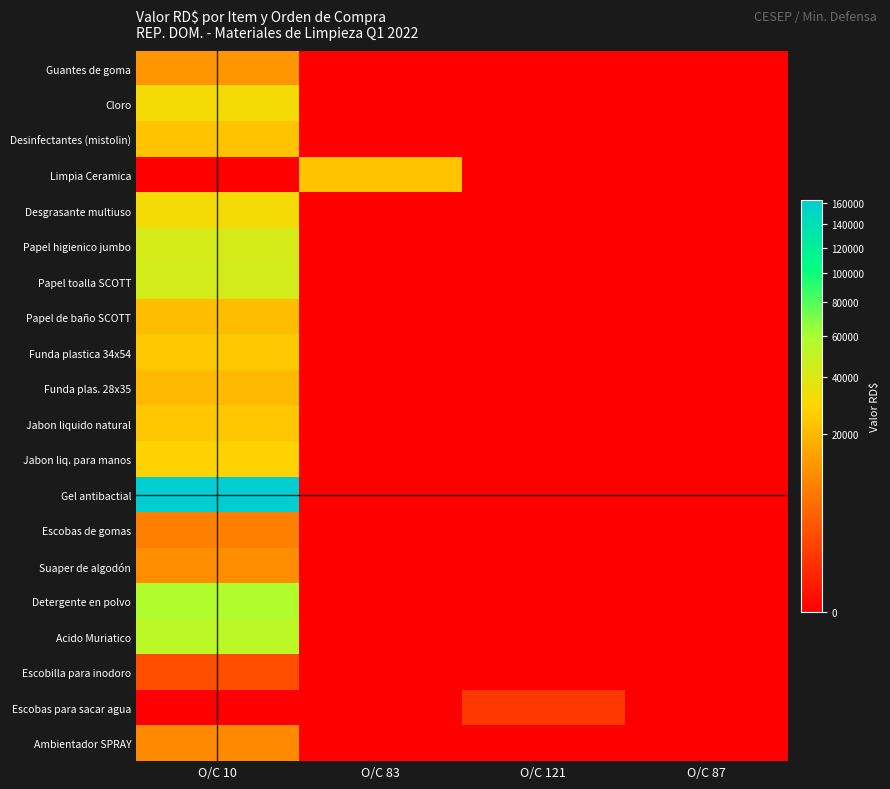

Between O/C 10 and O/C 87, which series saw the biggest shift?

Gel antibactial